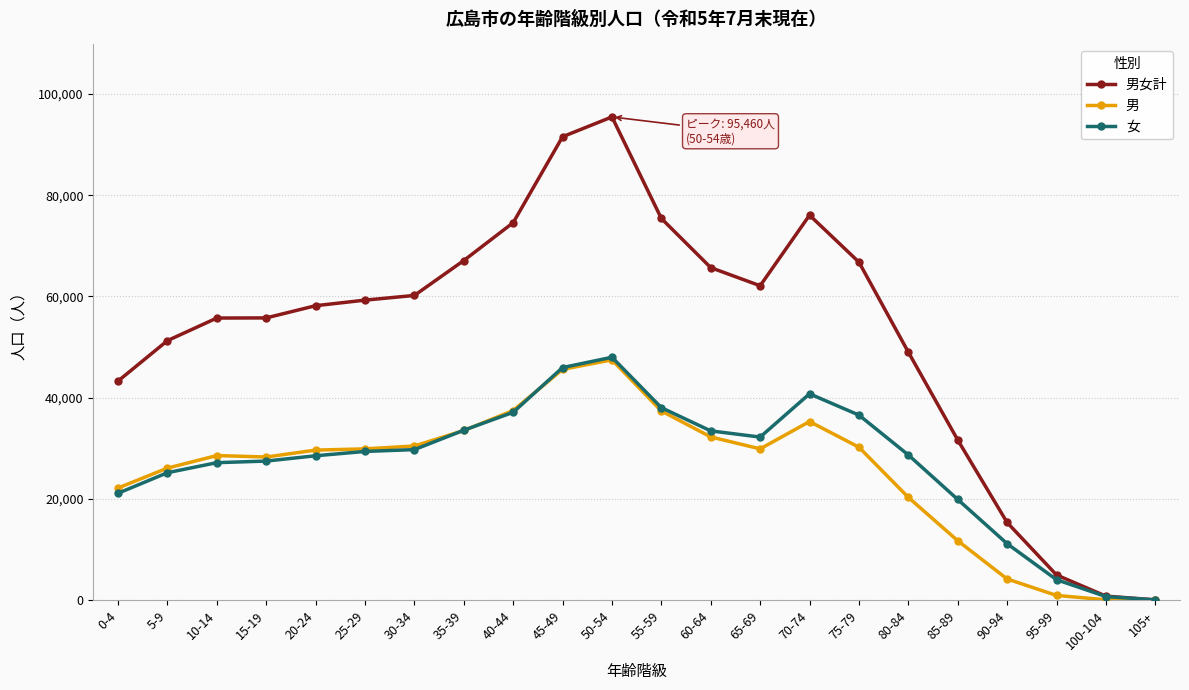

In 女, how many points are lower than both neighbors (excluding endpoints)?

1